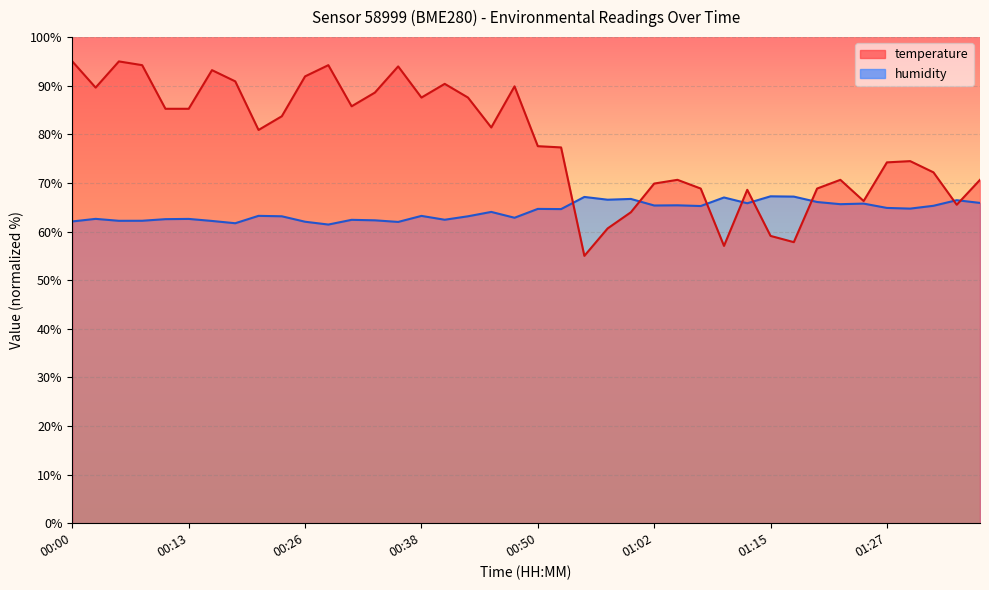

How many intersections are there between temperature and humidity?

8